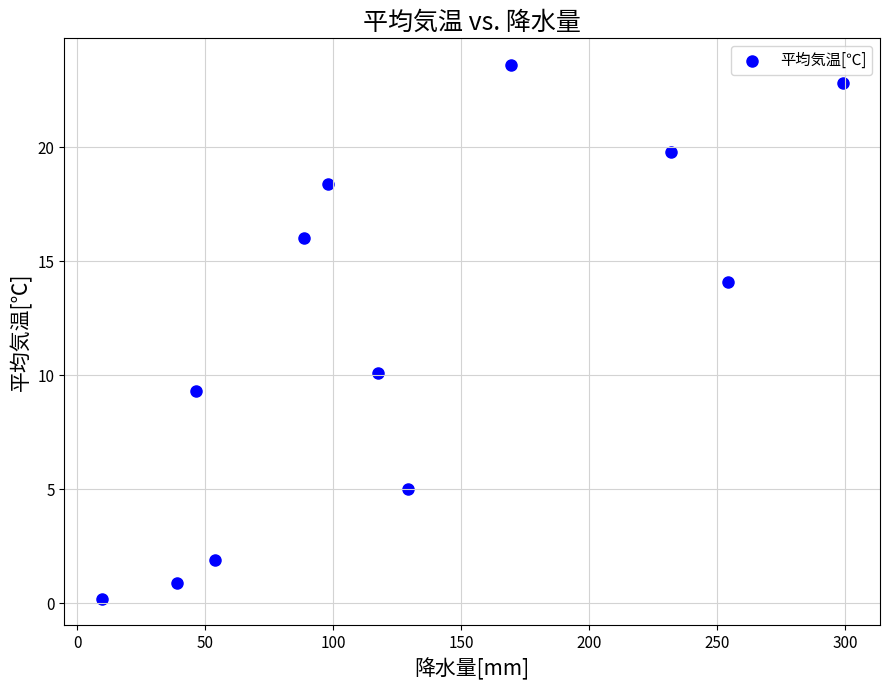

What Y value in the scatter plot is closest to 11?

10.1